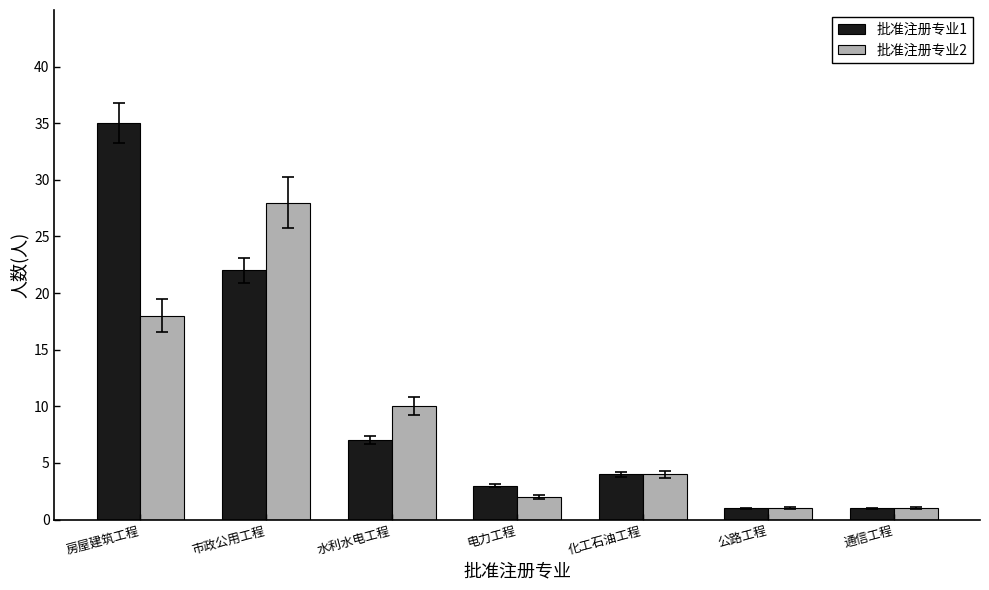

The value of 批准注册专业1 at 市政公用工程 is 12. True or false?

False